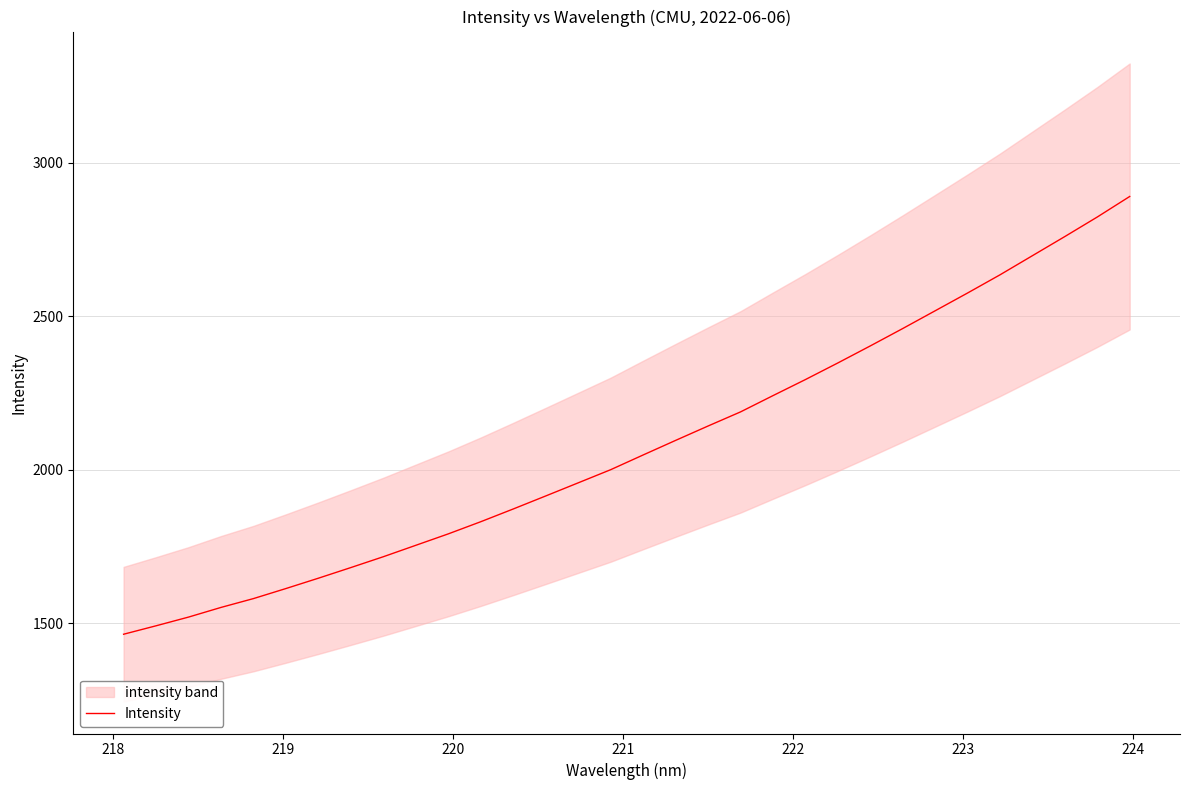

Reading left to right, what are all the values shown in this chart?

1463.4	1490.9	1519.3	1550.8	1579.7	1612.5	1646.1	1680.8	1716.2	1753.4	1790.6	1830.3	1871.8	1914.2	1956.9	1999.7	2047.7	2095.2	2142.0	2188.0	2241.0	2293.4	2347.5	2403.0	2459.7	2517.5	2575.5	2634.7	2697.1	2759.5	2823.1	2890.0